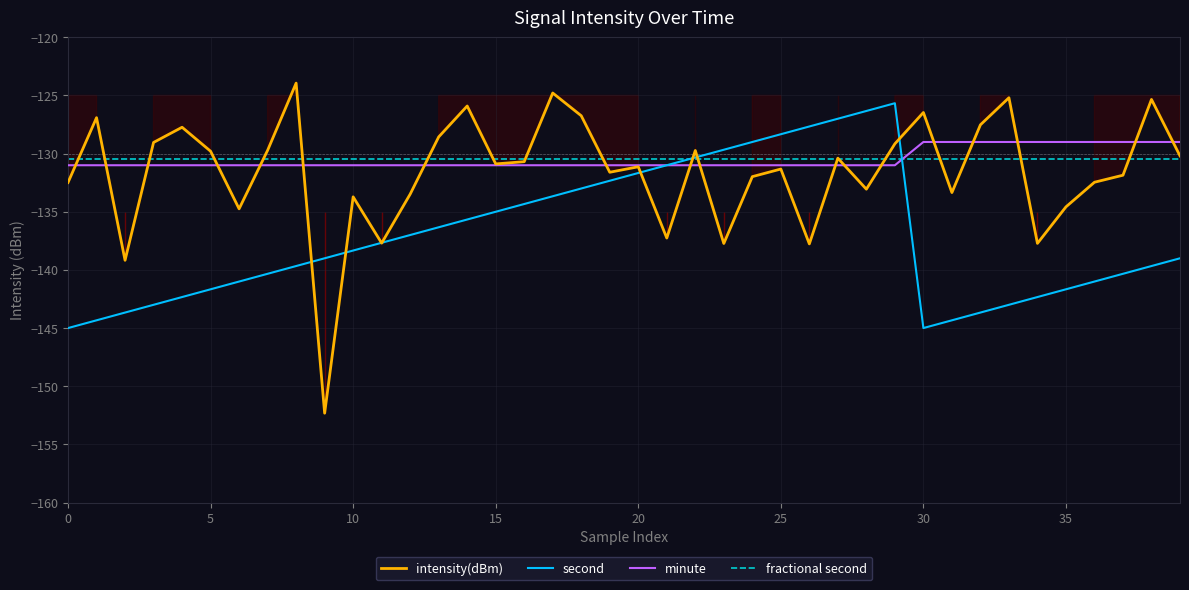

Rank the series by their maximum value, from highest to lowest.

intensity(dBm), second, minute, fractional second